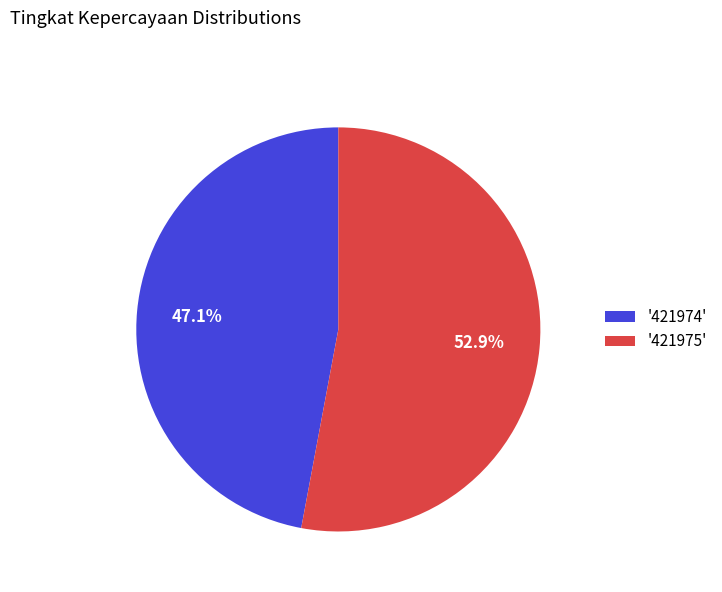

What is the smallest slice in the pie chart?

'421974'